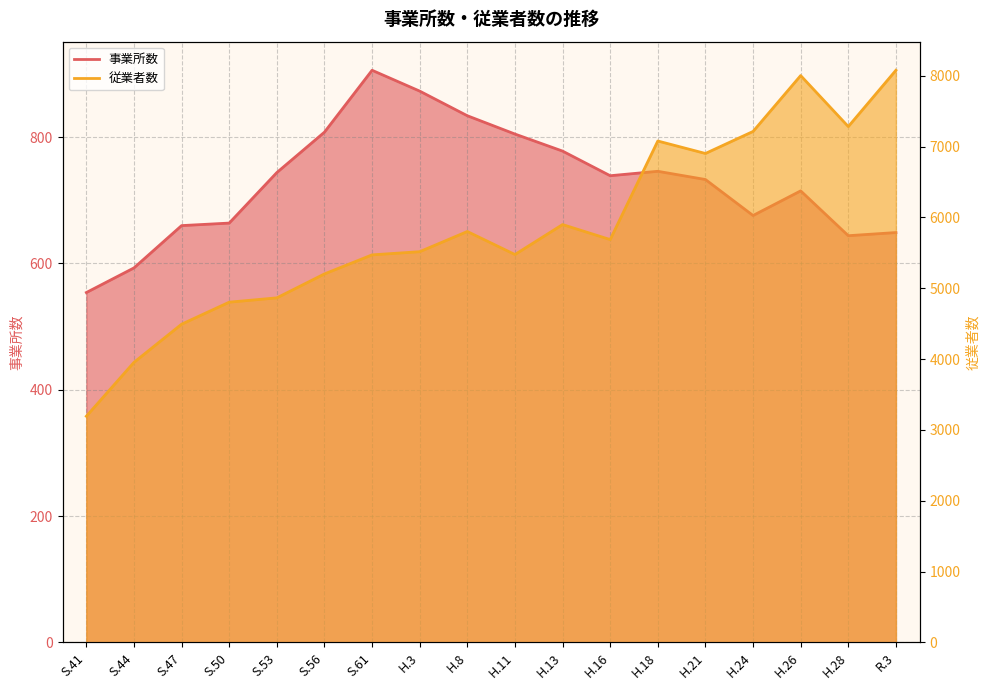

In 事業所数, how many points are lower than both neighbors (excluding endpoints)?

3